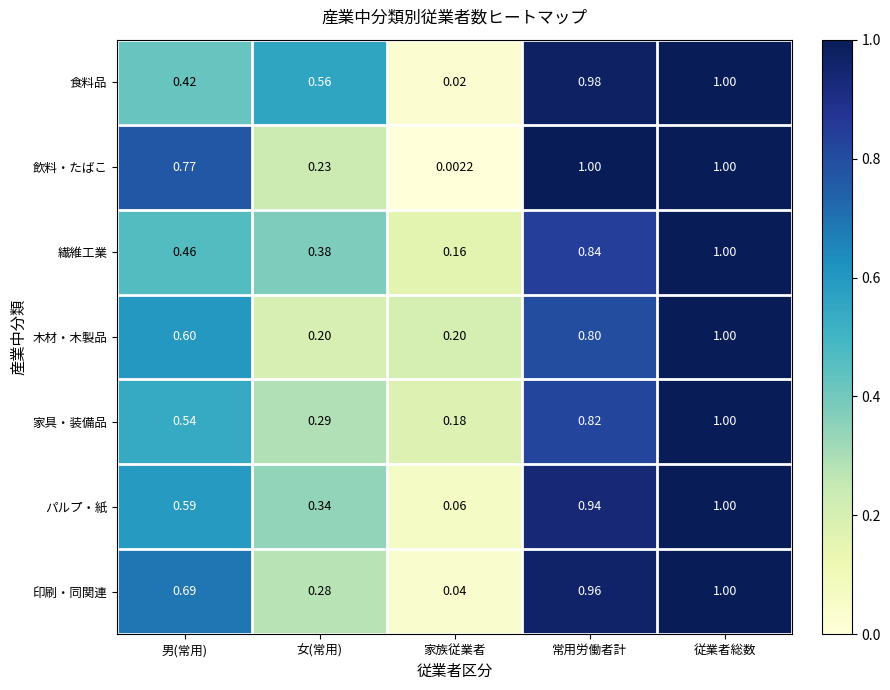

Which series has the widest spread of values?

飲料・たばこ